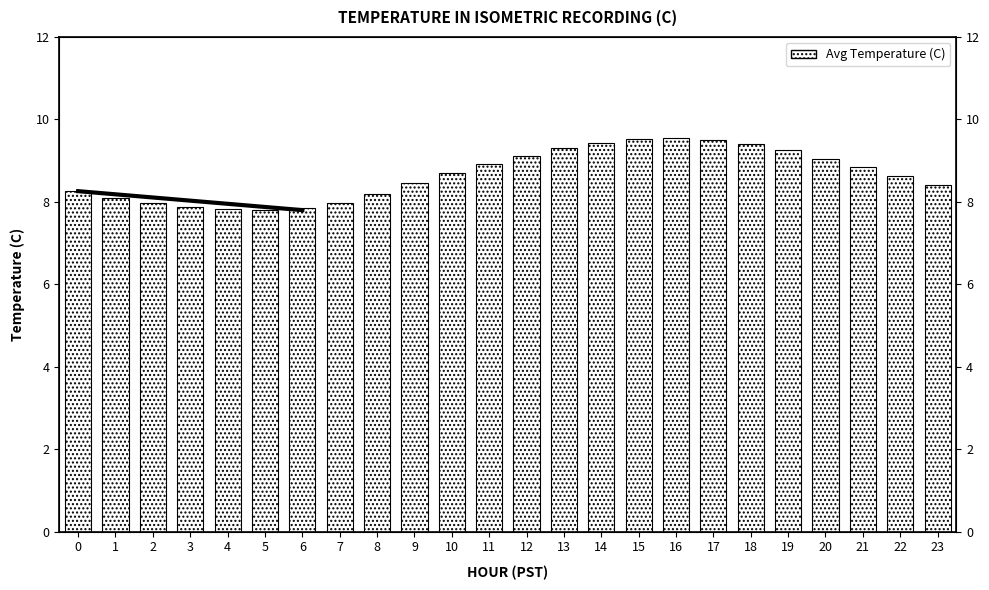

List the labels in order of value, largest first.

16, 15, 17, 14, 18, 13, 19, 12, 20, 11, 21, 10, 22, 9, 23, 0, 8, 1, 2, 7, 3, 6, 4, 5